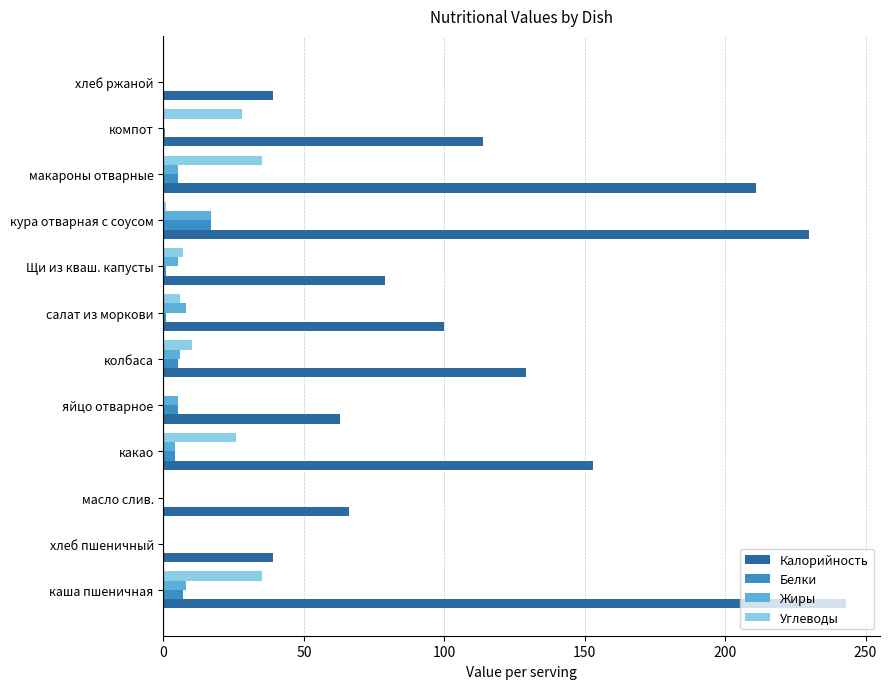

Which series changed the most between хлеб пшеничный and яйцо отварное?

Калорийность